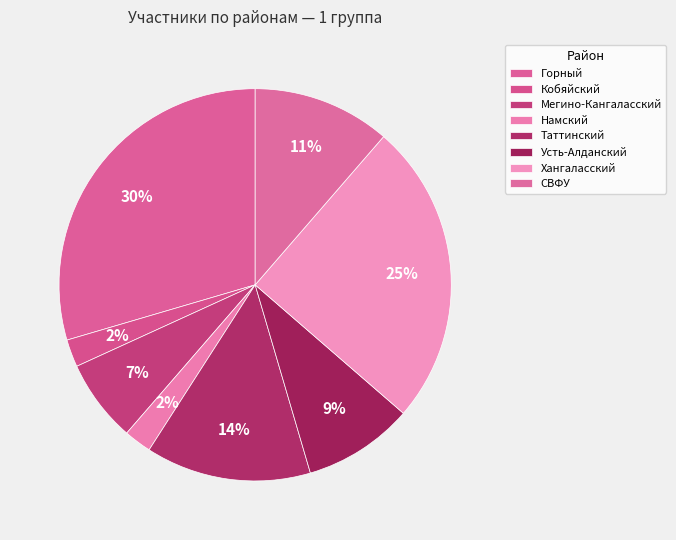

Does Горный represent more than half of the total?

No